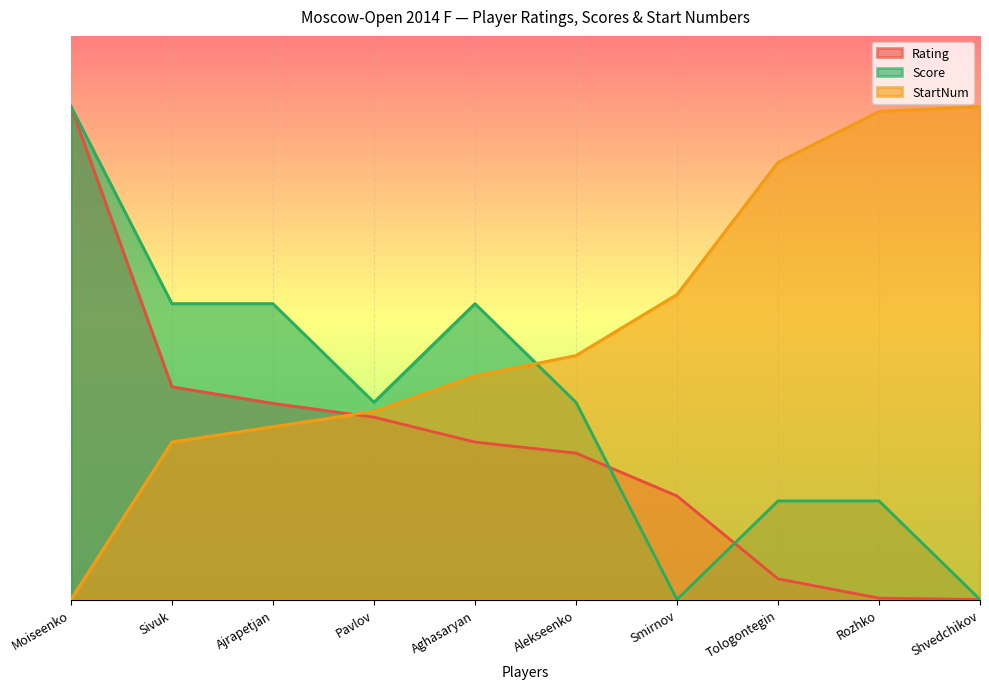

True or false: Score has a value of 7.0 at Moiseenko.

True